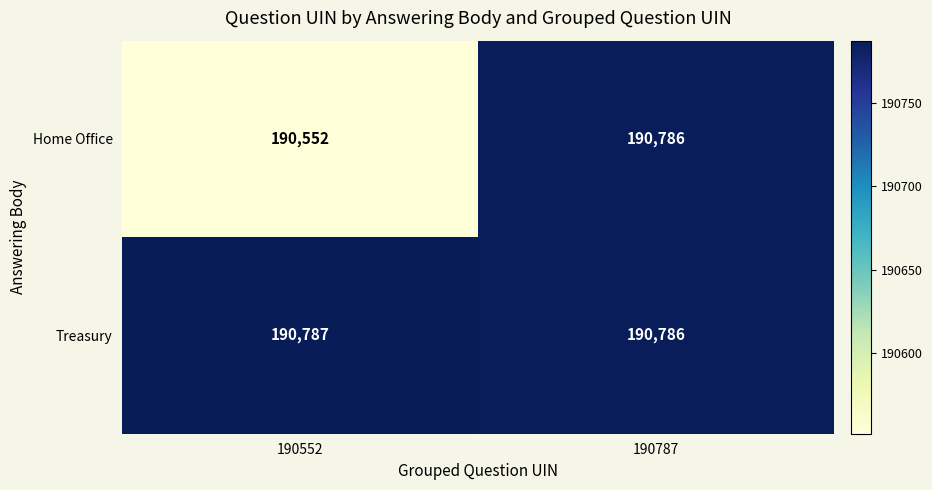

At how many categories does at least one series exceed 190729?

2